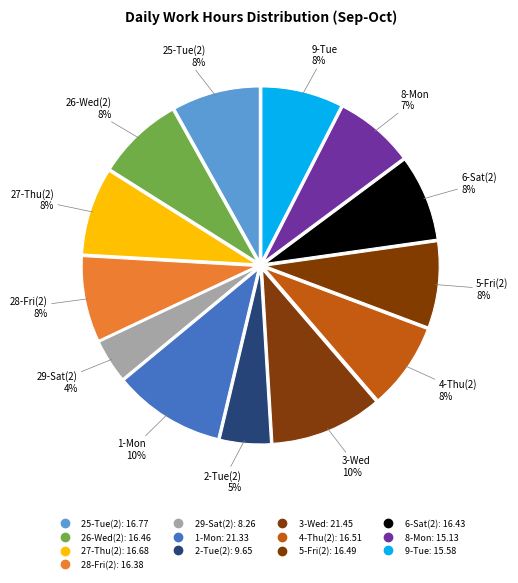

How many slices are in this pie chart?

13